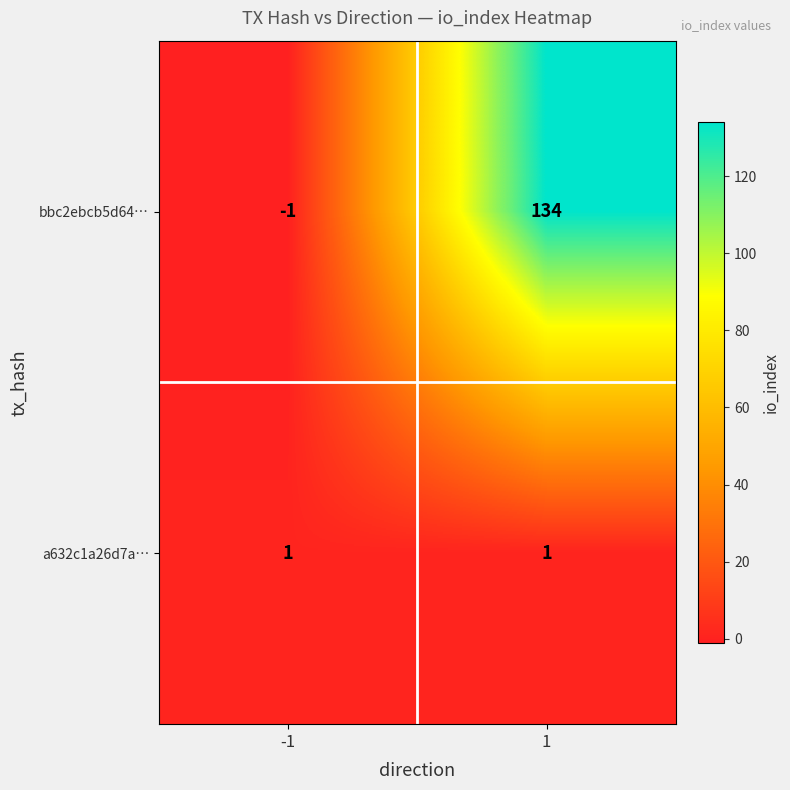

Reading left to right, transcribe all the data shown in this chart.

bbc2ebcb5d64…: -1=-1	1=134
a632c1a26d7a…: -1=1	1=1